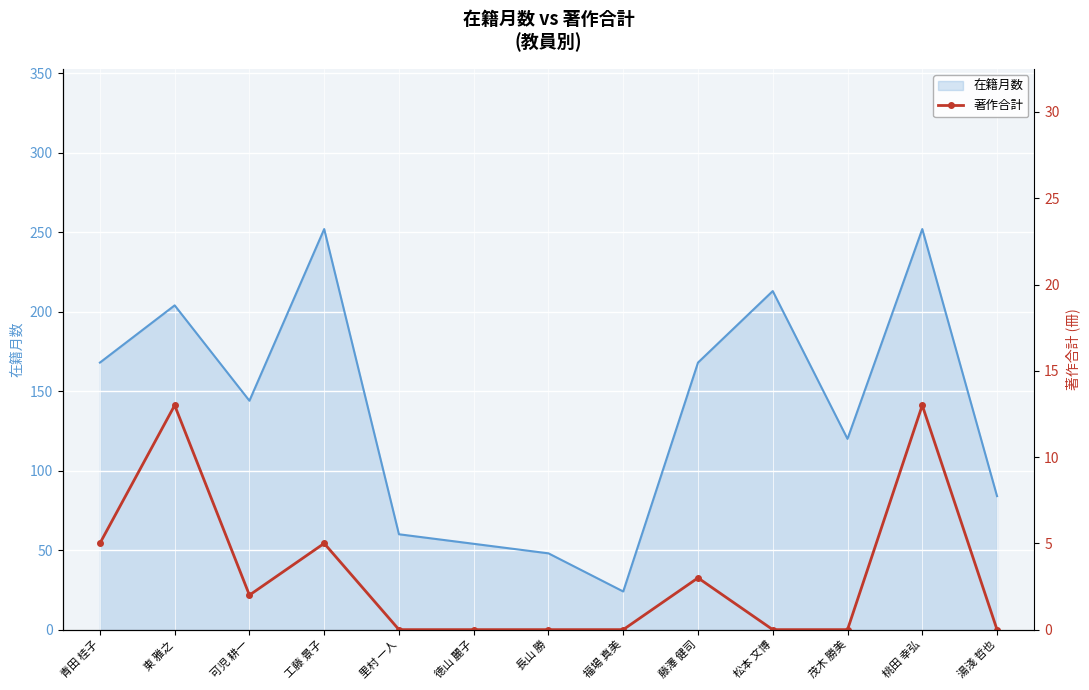

What is the average value?

3